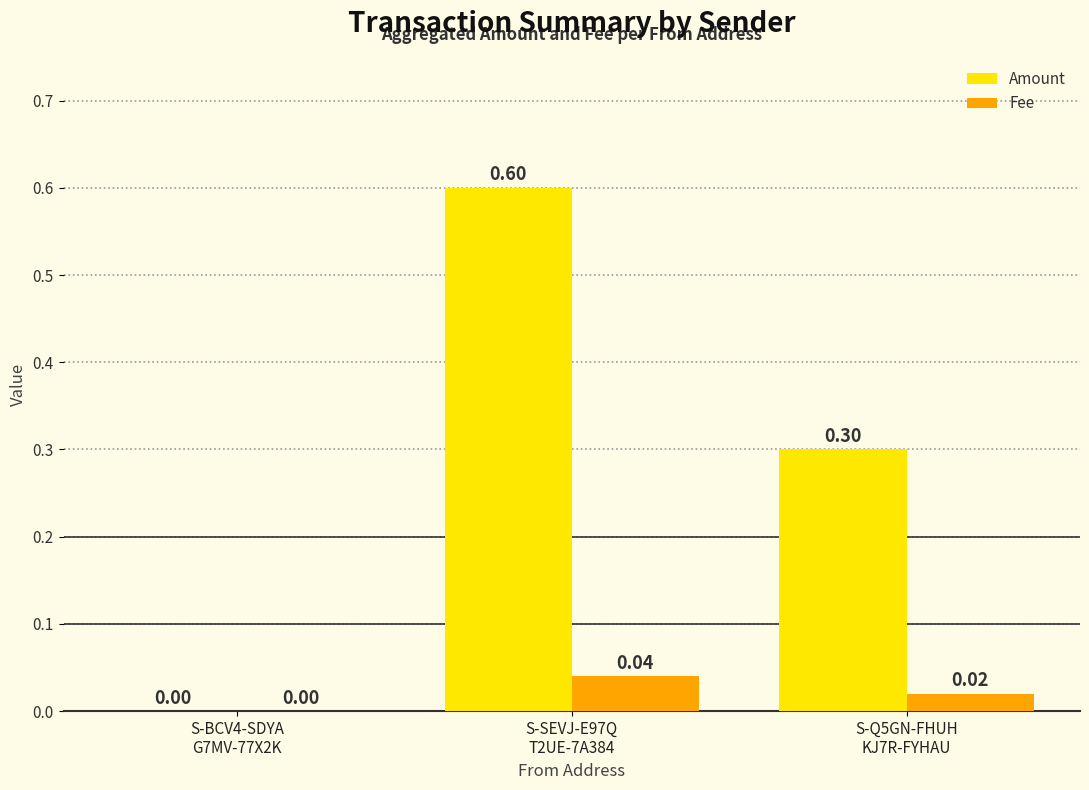

Which series has the largest total across all categories?

Amount